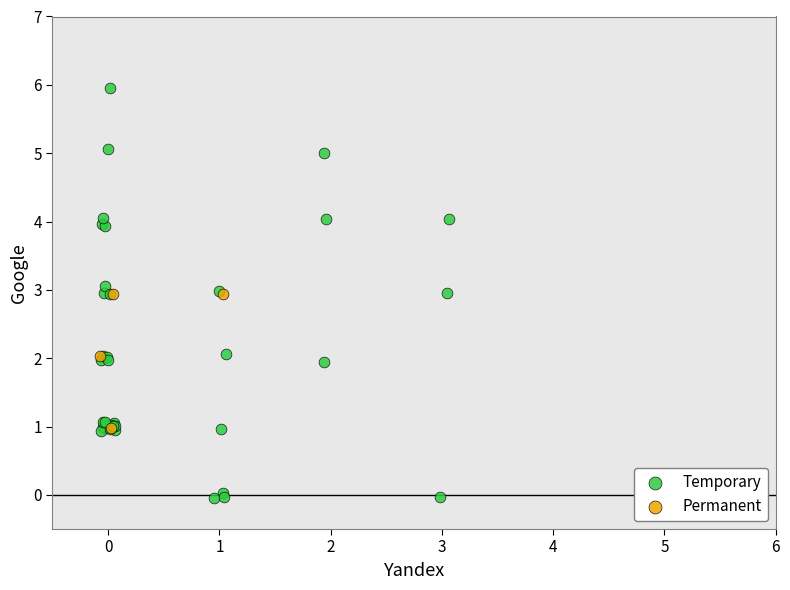

What are all the series names shown in the legend?

Temporary, Permanent